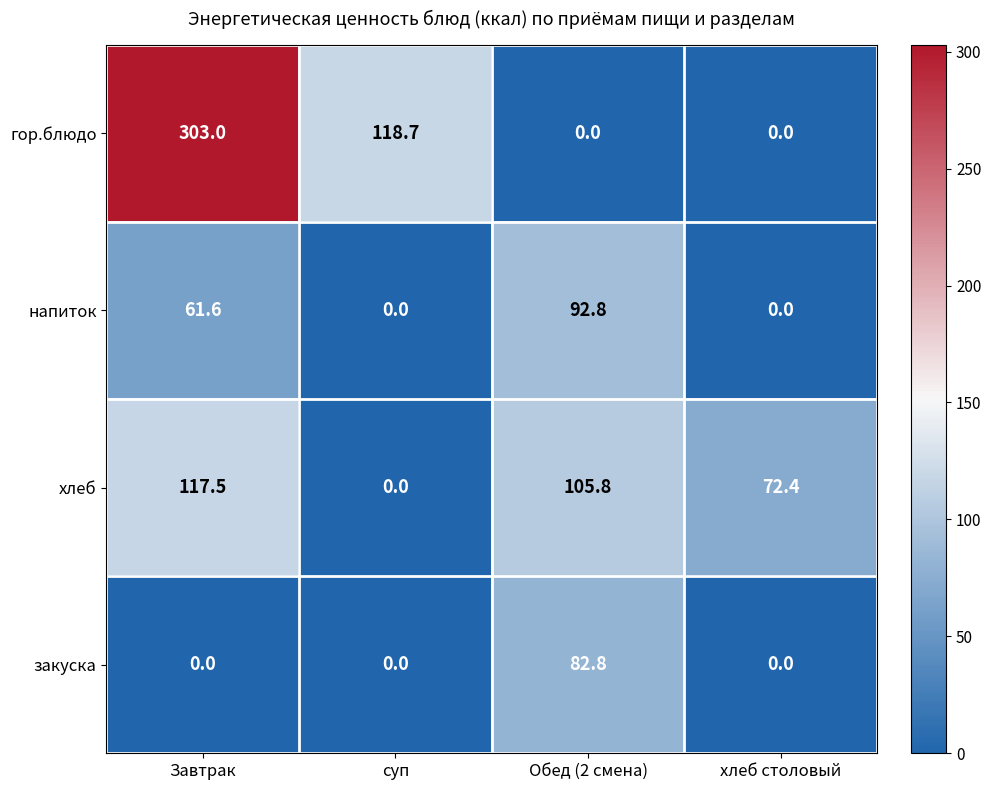

Reading right to left, list all the values displayed in this chart.

гор.блюдо: 0.0	0.0	118.7	303.0
напиток: 0.0	92.8	0.0	61.6
хлеб: 72.4	105.8	0.0	117.5
закуска: 0.0	82.8	0.0	0.0